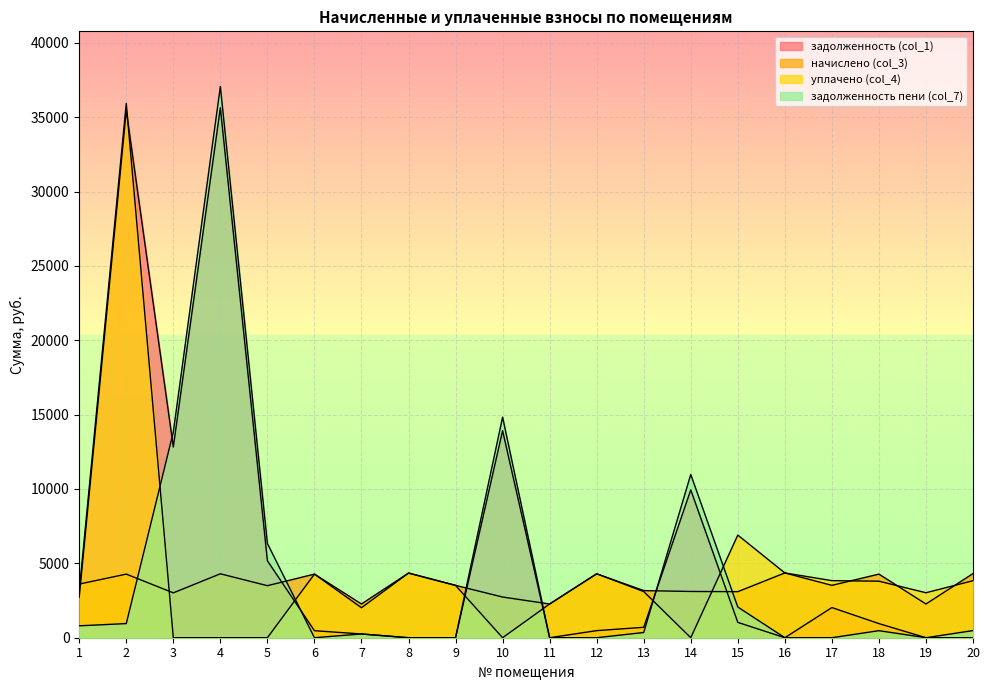

Count the number of data series in this chart.

4